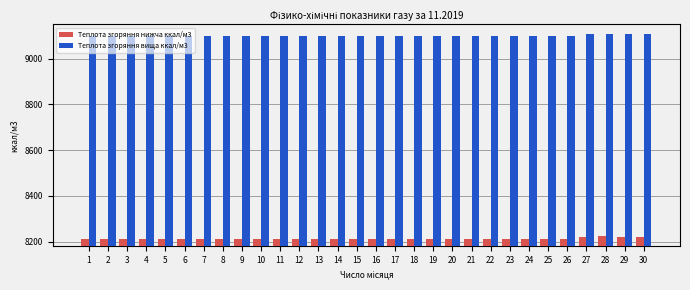

How many bars are there in total?

60